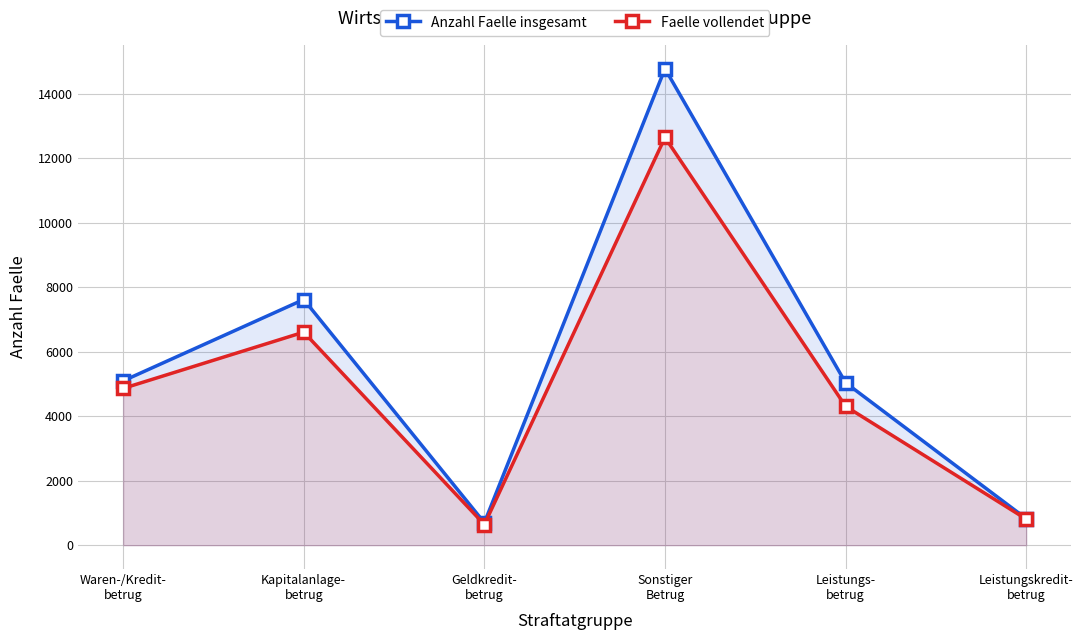

What is the label of the 2nd point from the right?

Leistungs-
betrug